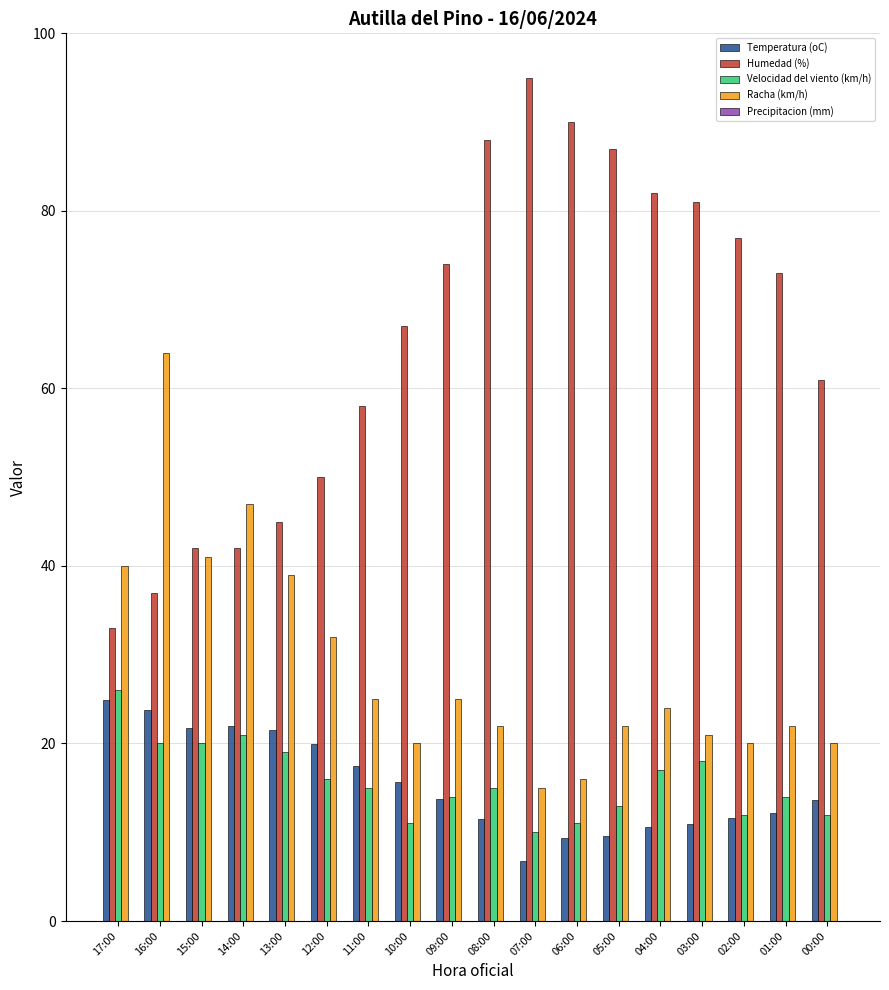

What is the total value across all series at 02:00?

120.6